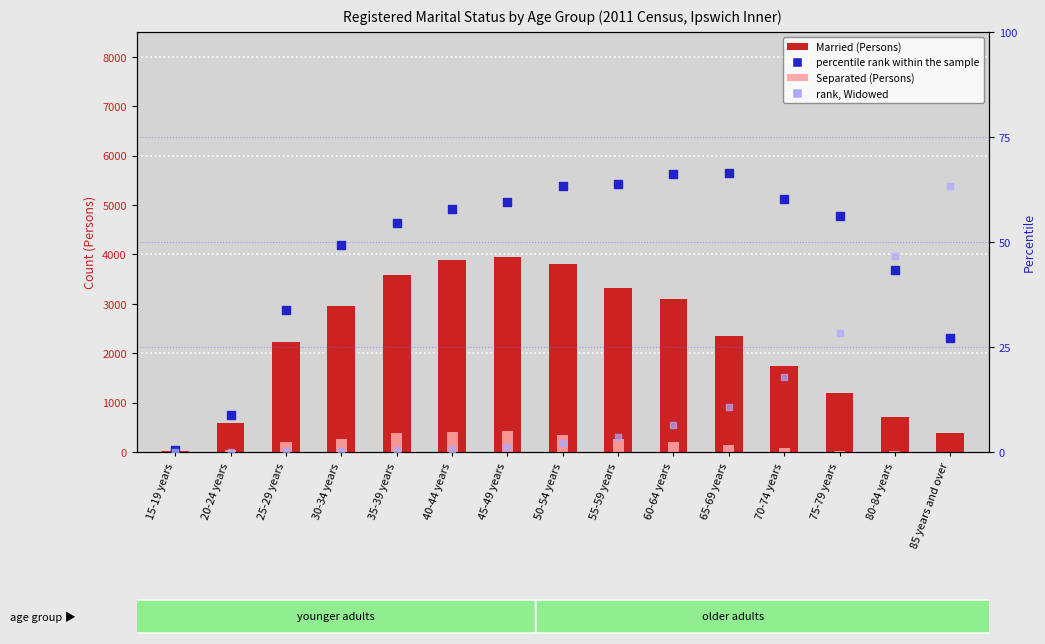

Which series reaches the minimum Y coordinate?

rank, Detection Call = ABSENT